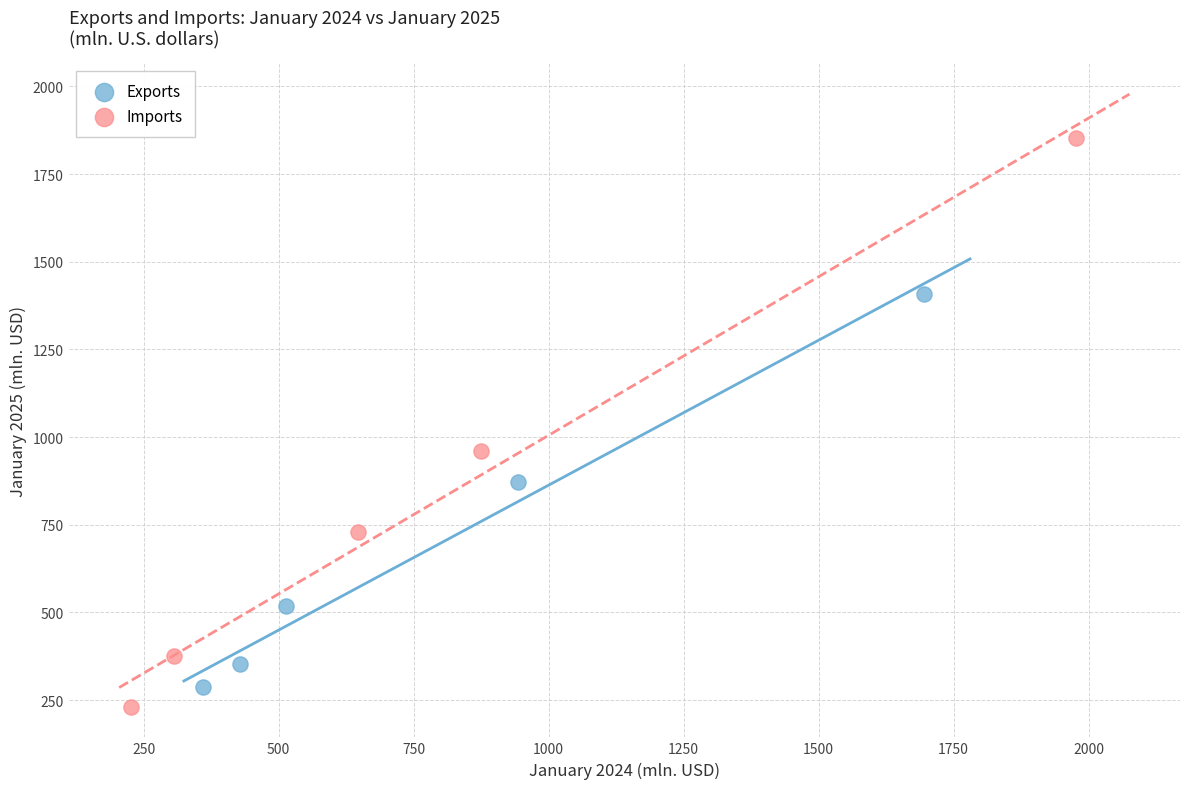

Which series contains the highest Y value?

Imports